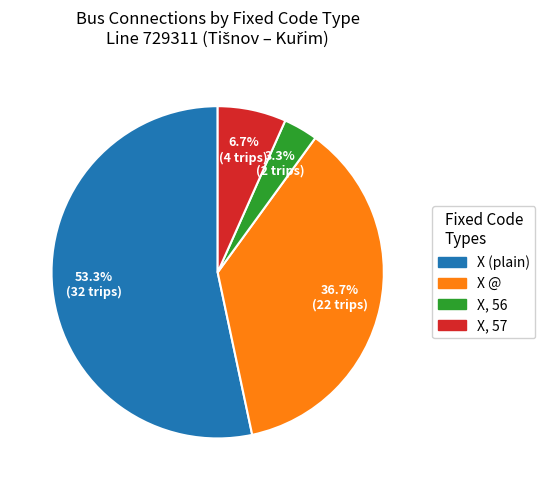

Is there any slice that represents more than half of the pie?

Yes